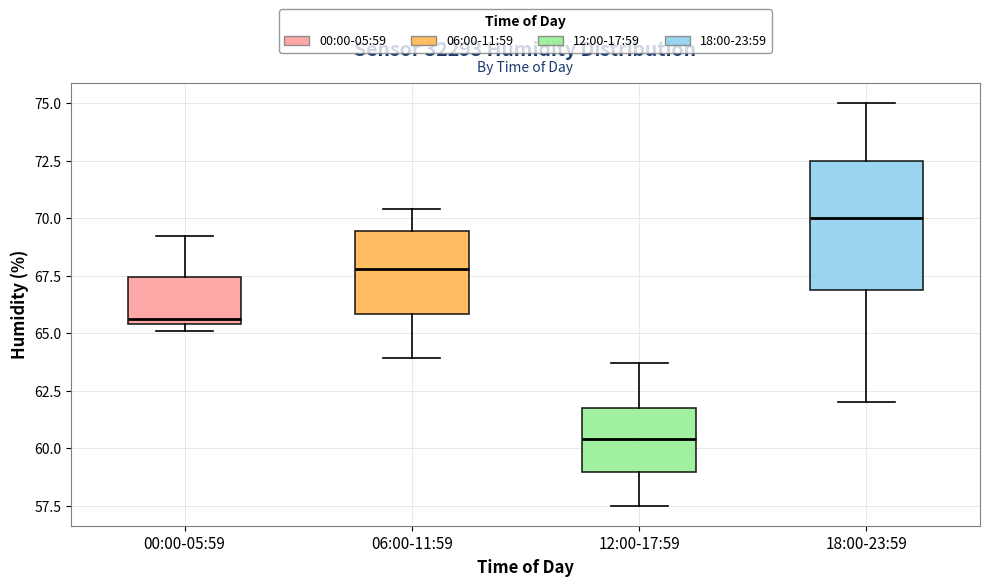

Reading left to right, transcribe this box plot: for each box, give where its median line is, the range the box spans, and where its two whiskers end, as read against the y-axis. The values are not printed on the chart, so give them approximately, as read against the axis.

00:00-05:59: median 65.5 (just above the box's lower edge), box 65.5 to 67.5, whiskers 65.0 to 69.0
06:00-11:59: median 68.0, box 66.0 to 69.5, whiskers 64.0 to 70.5
12:00-17:59: median 60.5, box 59.0 to 62.0, whiskers 57.5 to 63.5
18:00-23:59: median 70.0, box 67.0 to 72.5, whiskers 62.0 to 75.0